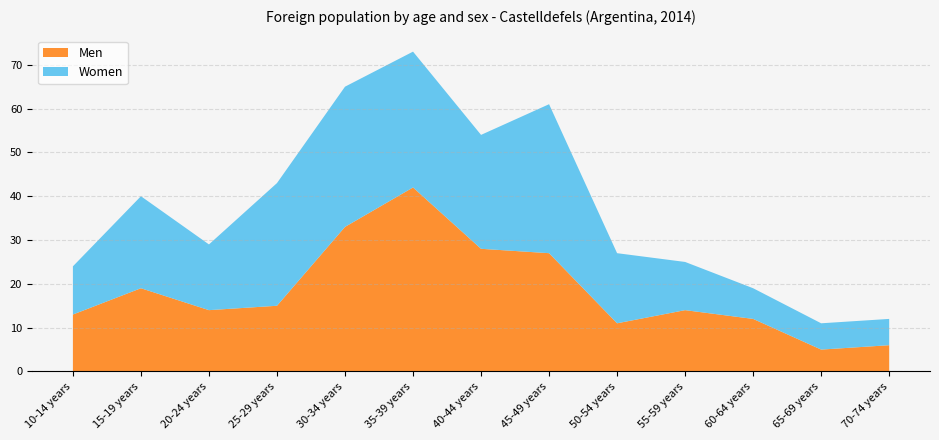

Reading left to right, what are all the values shown in this chart?

Men: 10-14 years=13	15-19 years=19	20-24 years=14	25-29 years=15	30-34 years=33	35-39 years=42	40-44 years=28	45-49 years=27	50-54 years=11	55-59 years=14	60-64 years=12	65-69 years=5	70-74 years=6
Women: 10-14 years=11	15-19 years=21	20-24 years=15	25-29 years=28	30-34 years=32	35-39 years=31	40-44 years=26	45-49 years=34	50-54 years=16	55-59 years=11	60-64 years=7	65-69 years=6	70-74 years=6